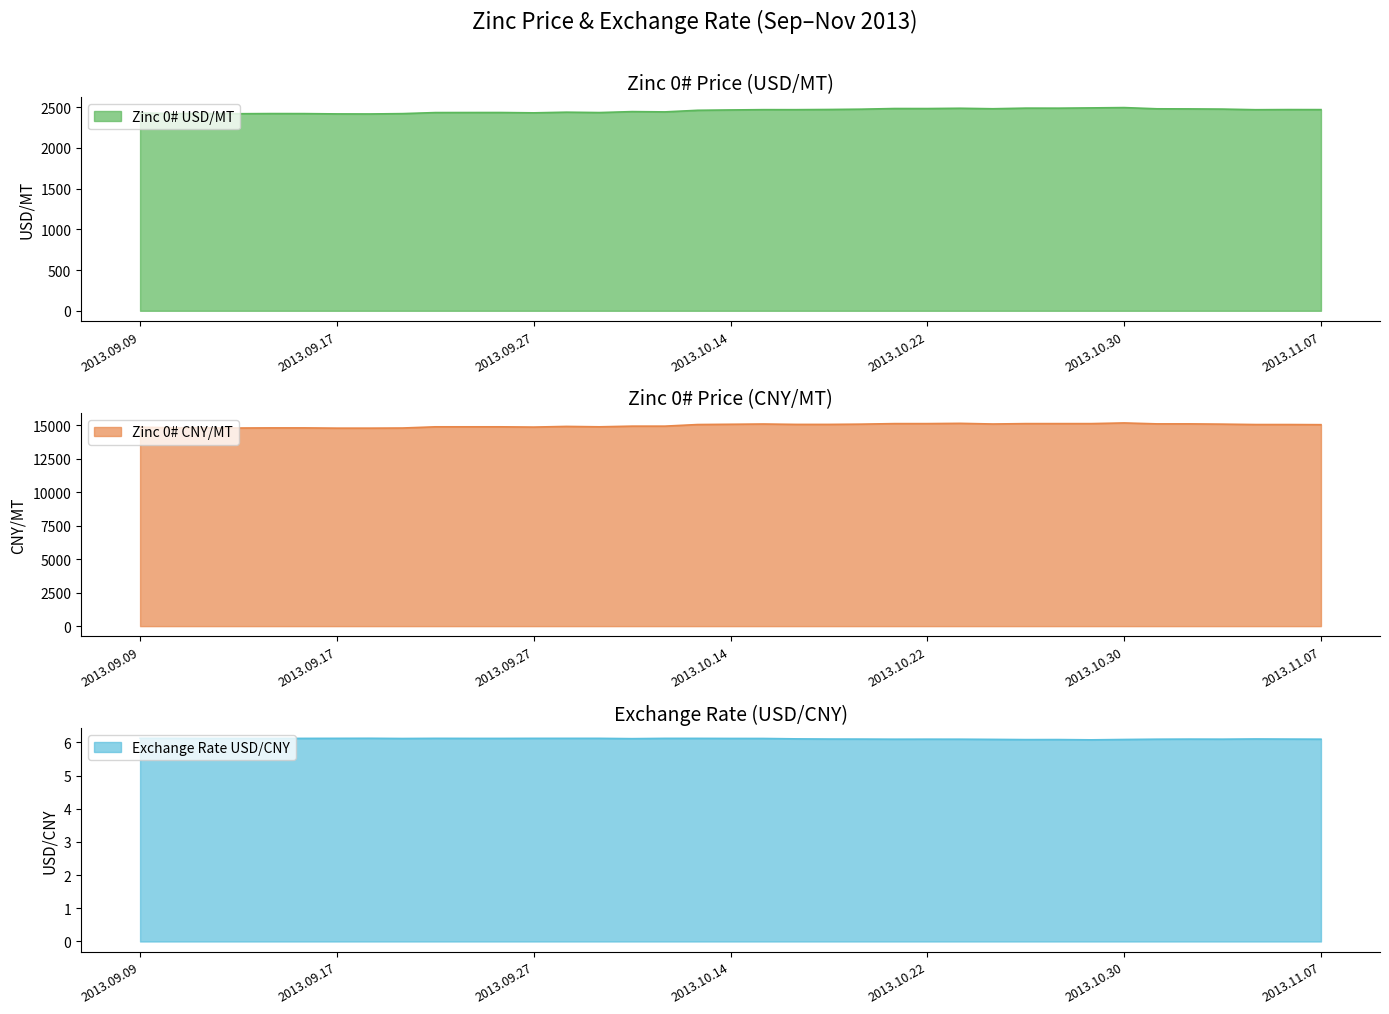

How many lines are shown in the chart?

3